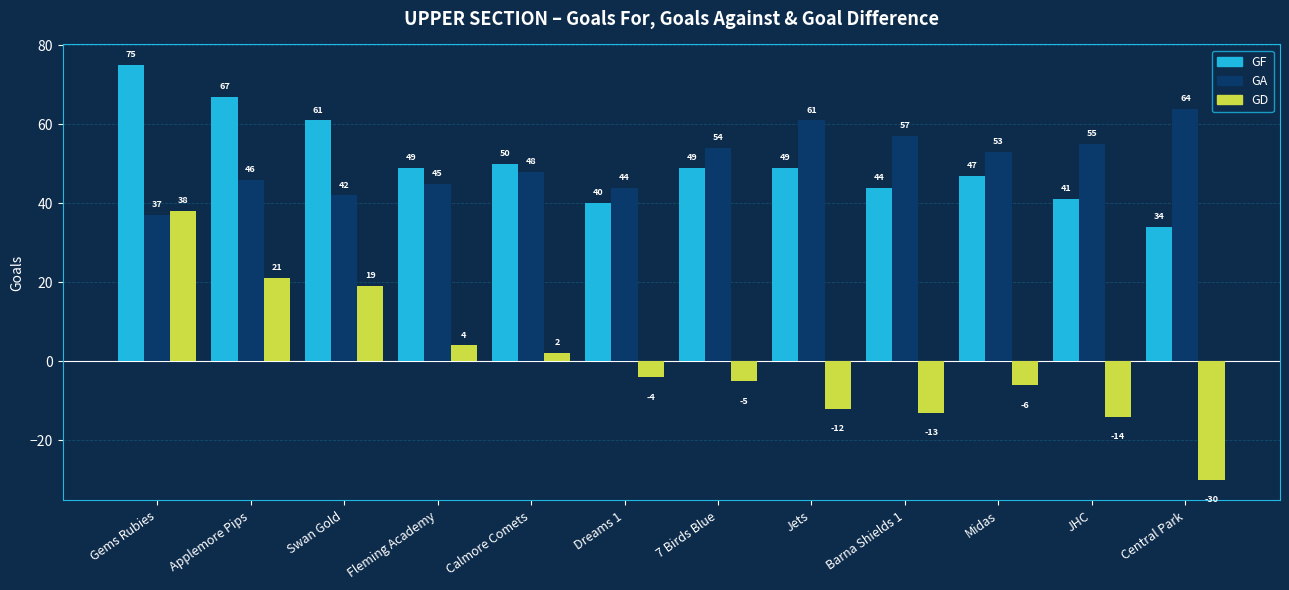

Which series changed the most between Fleming Academy and JHC?

GD